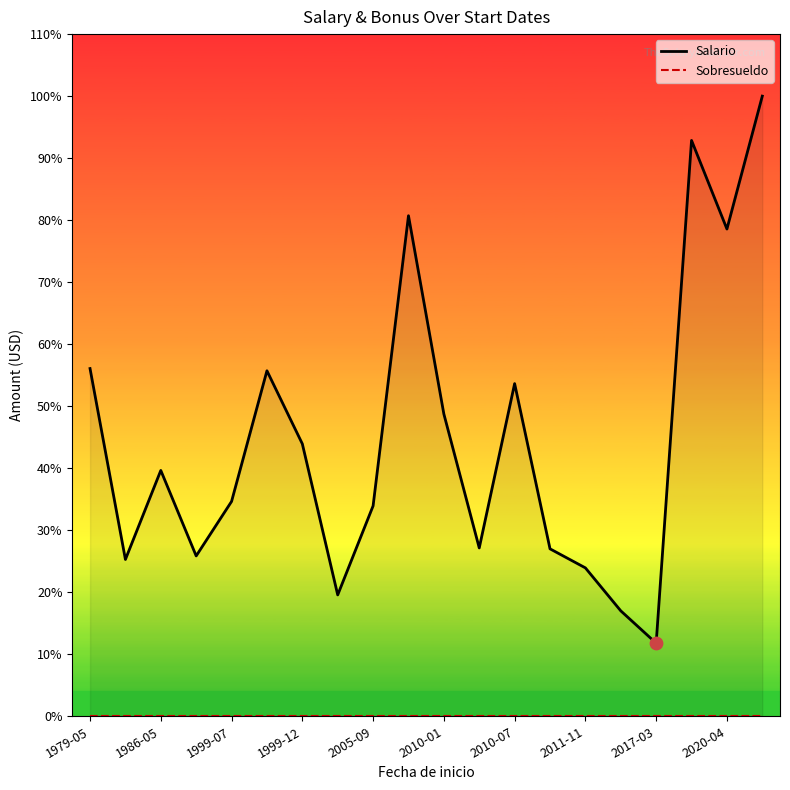

Which series reaches the minimum Y coordinate?

Sobresueldo